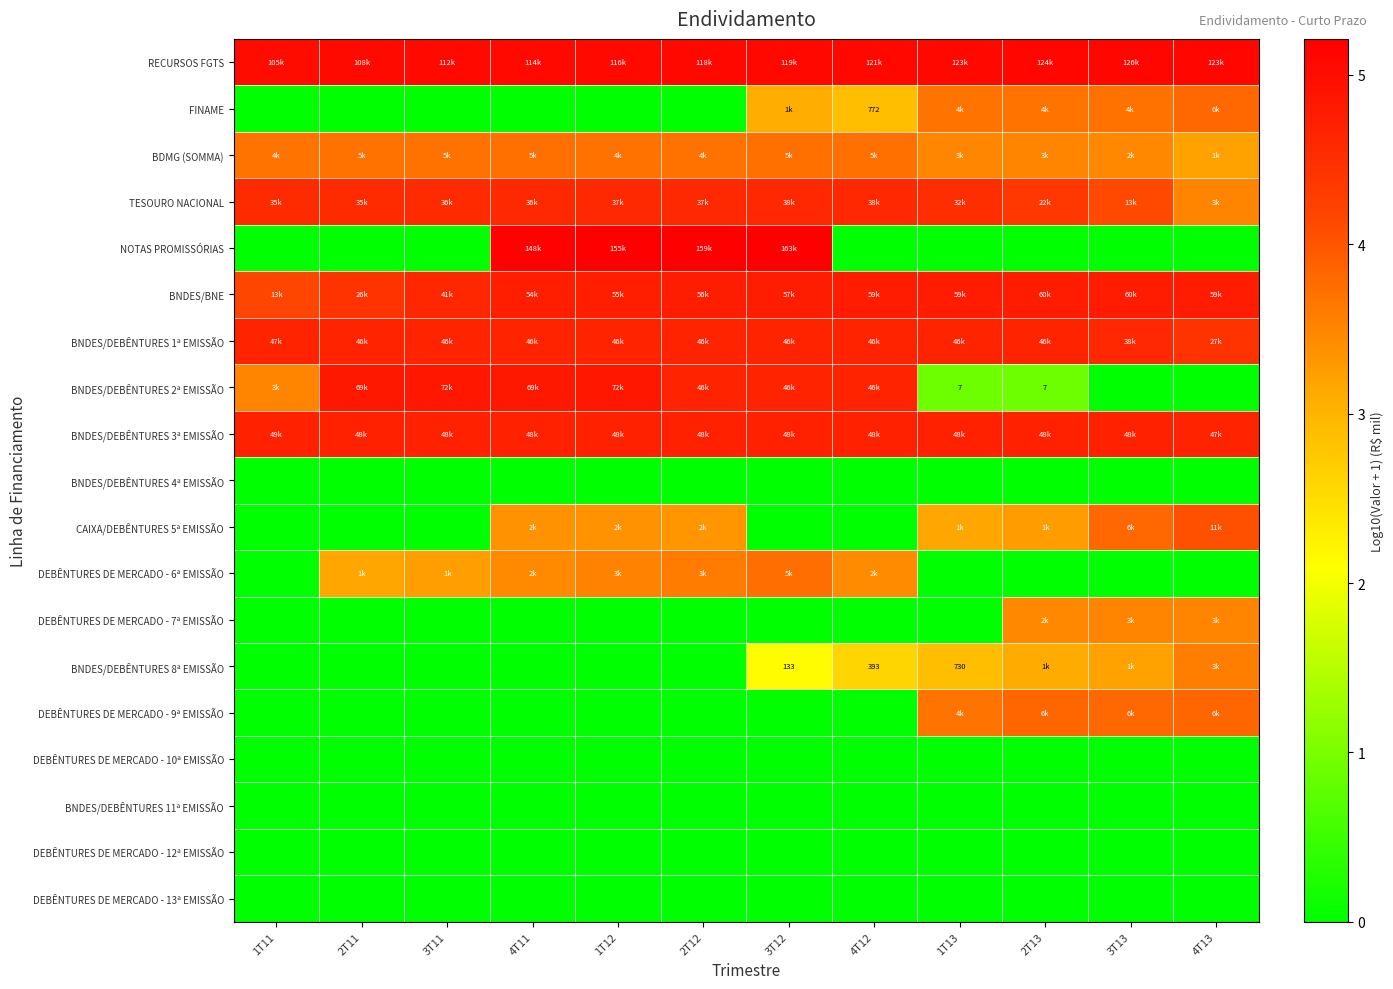

At which label is BNDES/BNE closest to 4?

1T11